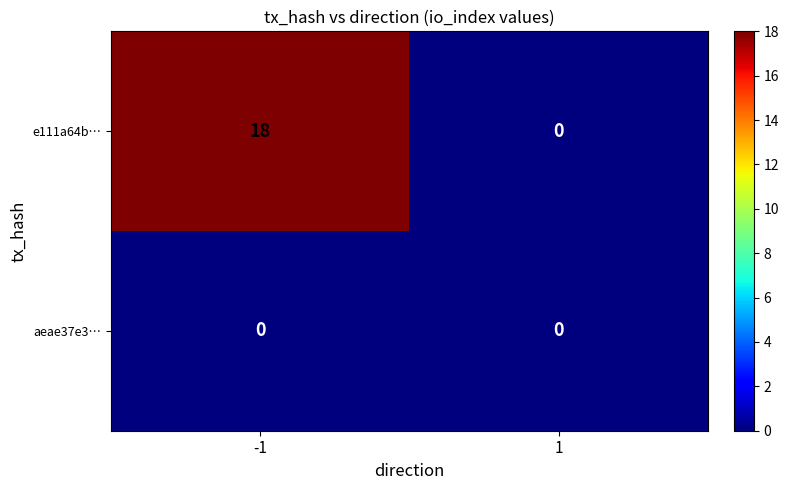

Which category has the highest value across all series?

-1